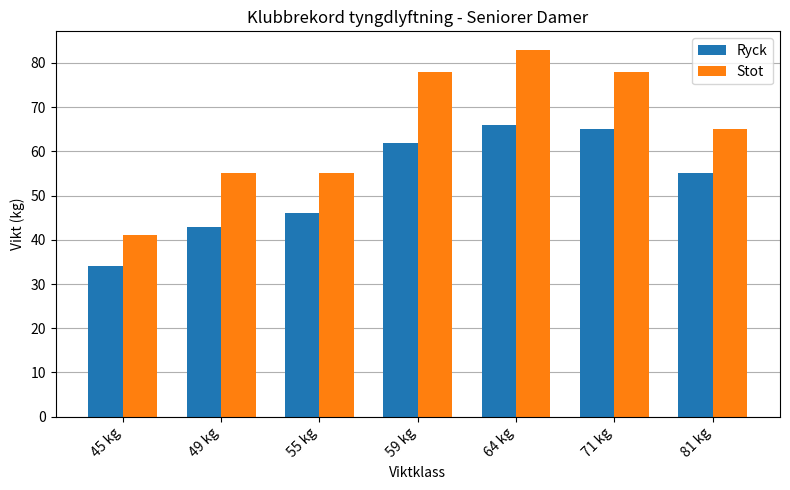

What is the difference between the Ryck values at 59 kg and 81 kg?

7